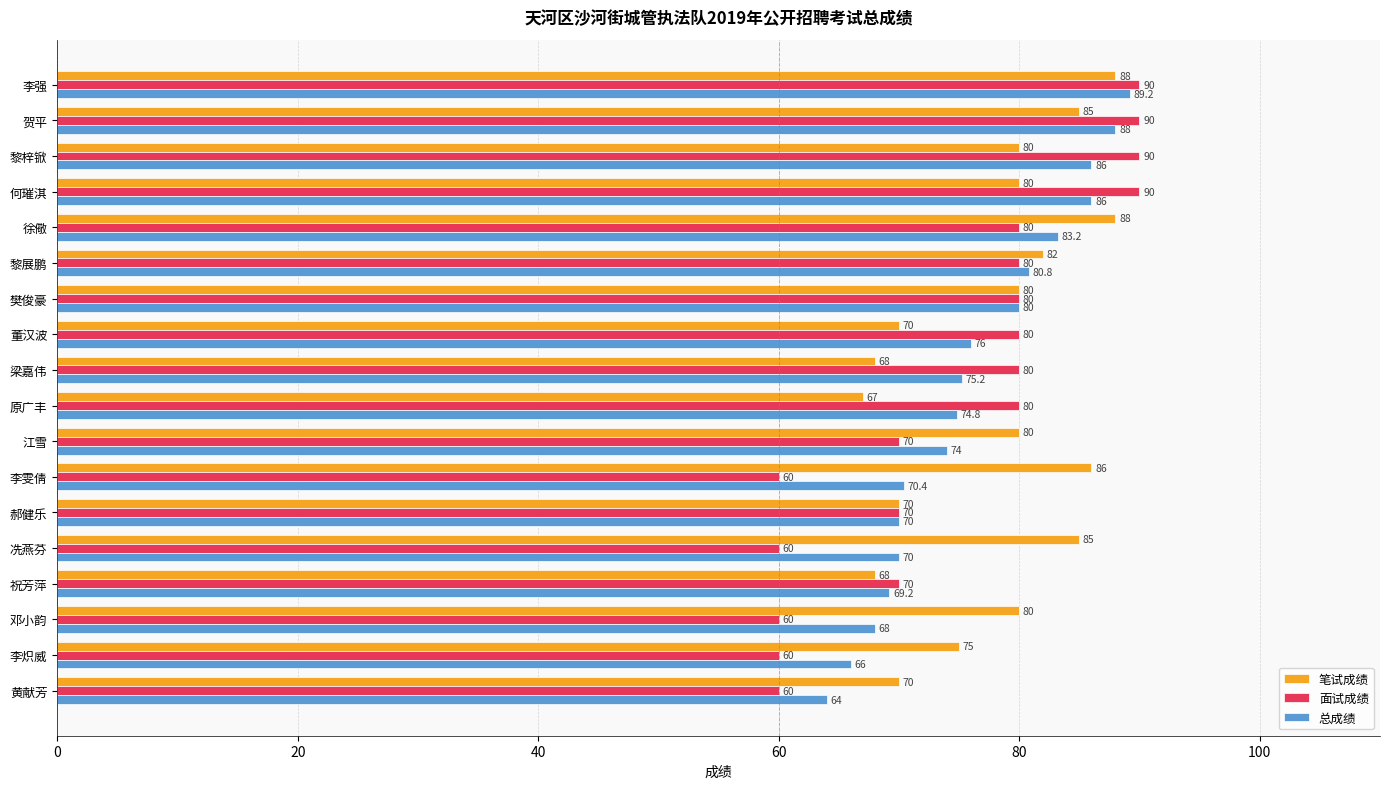

What is the difference between the maximum and minimum values in the 总成绩 series?

25.2